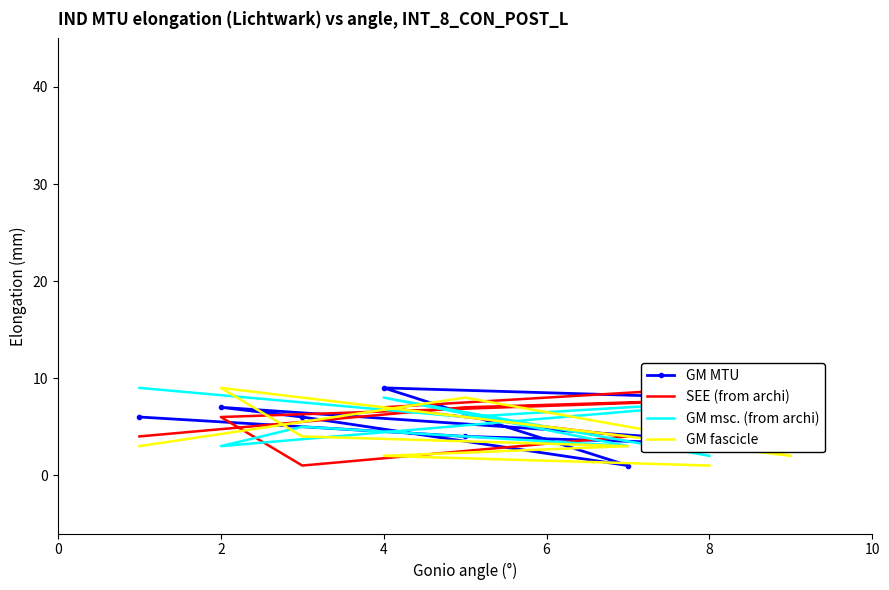

Reading right to left, transcribe all the data shown in this chart.

GM MTU: 8	9	1	6	7	3	4	6
SEE (from archi): 9	7	4	1	6	8	7	4
GM msc. (from archi): 2	8	3	5	3	8	6	9
GM fascicle: 1	2	3	4	9	2	8	3